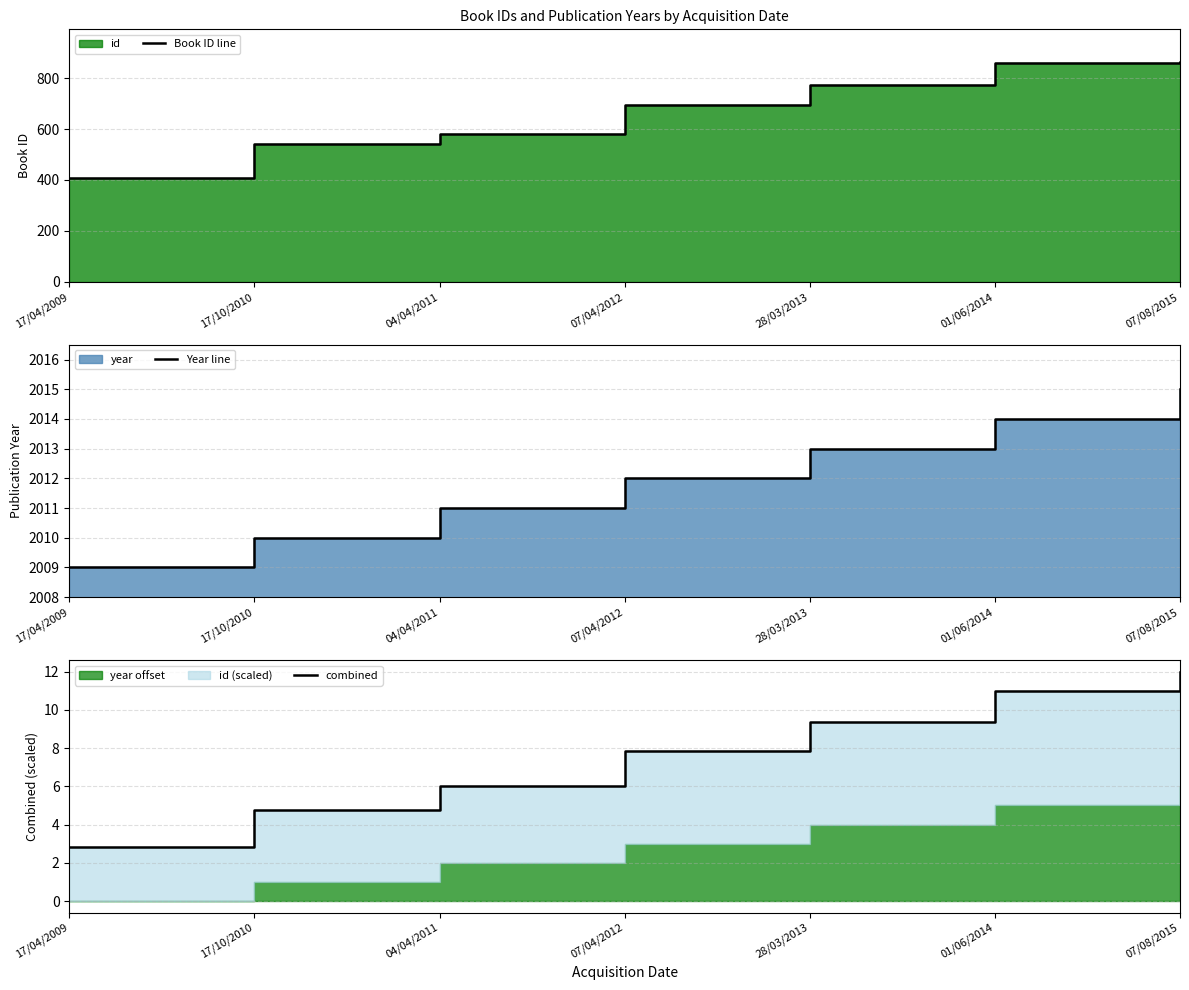

At which category is the sum across all series the highest?

07/08/2015